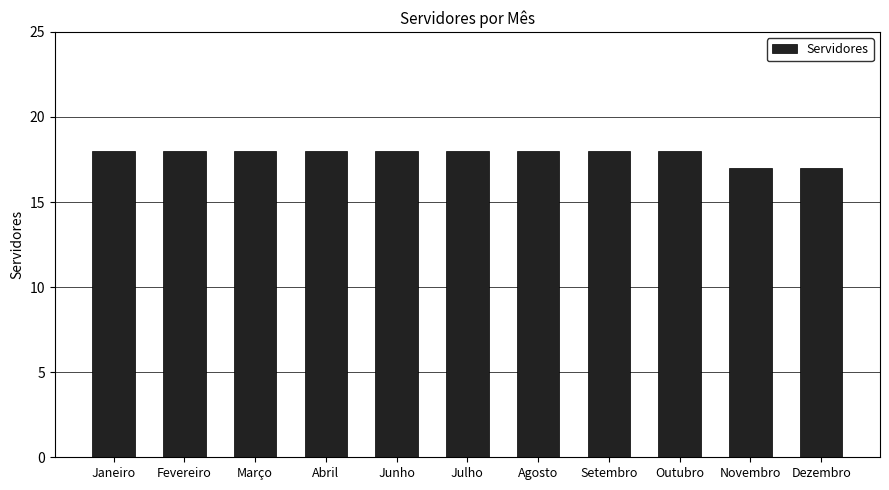

What is the label of the 2nd bar from the left?

Fevereiro